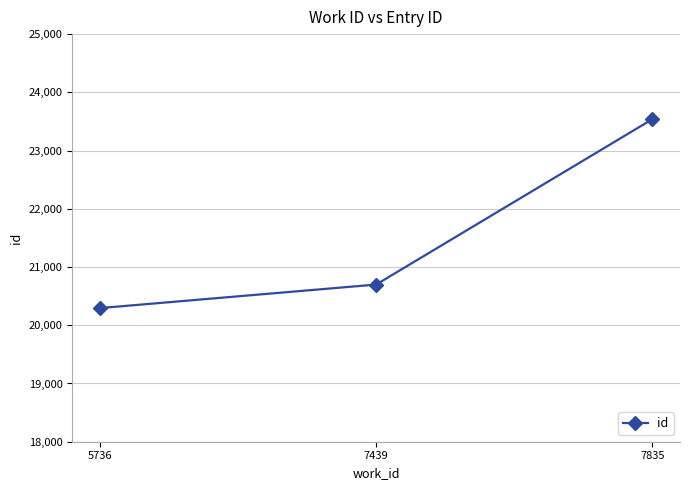

How many values are below 20699?

1